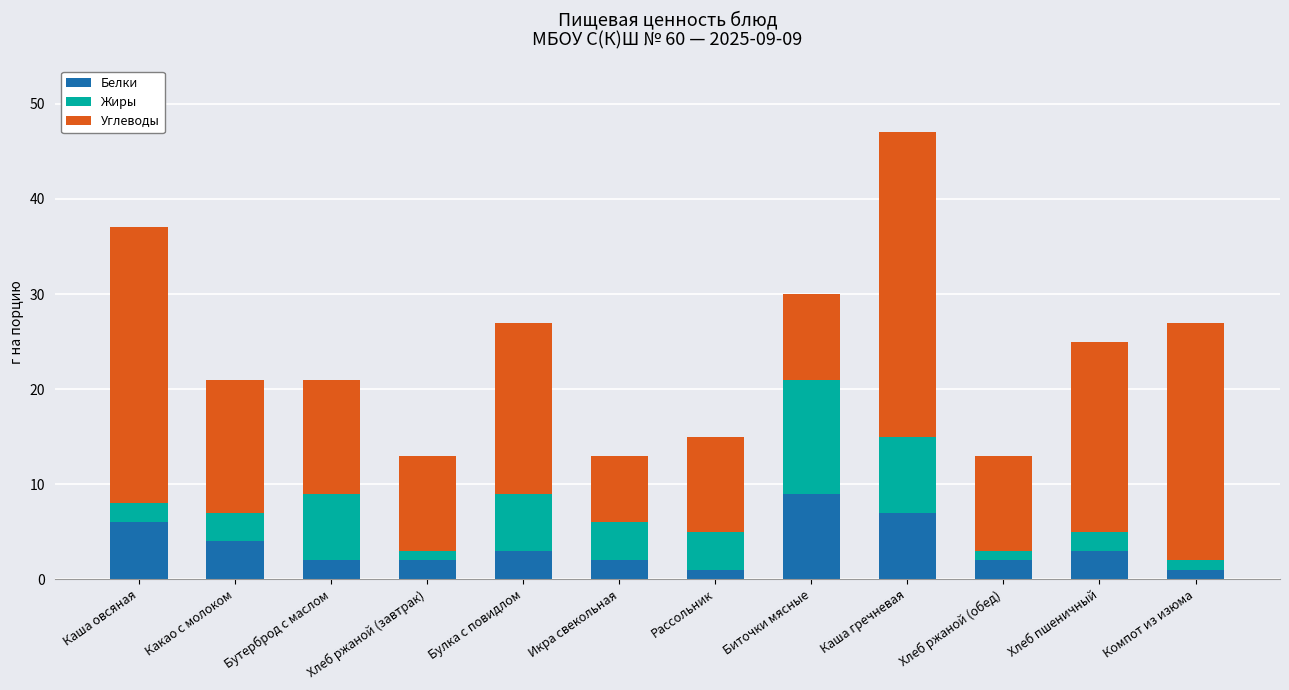

What is the sum of all Белки values?

42